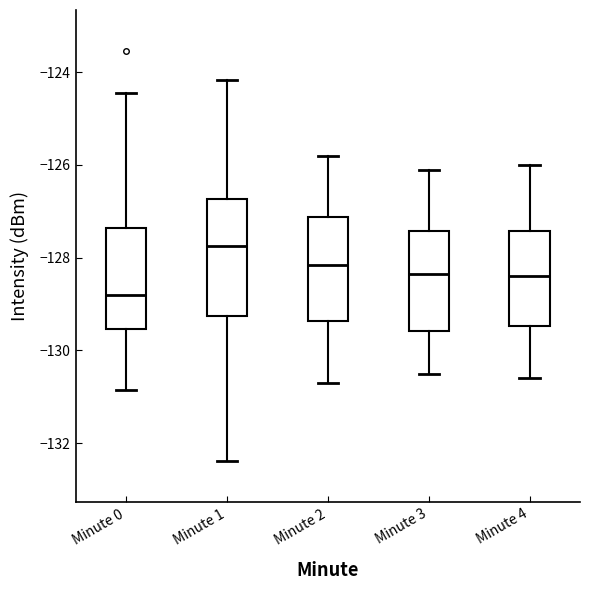

Which box's median line is the highest?

Minute 1